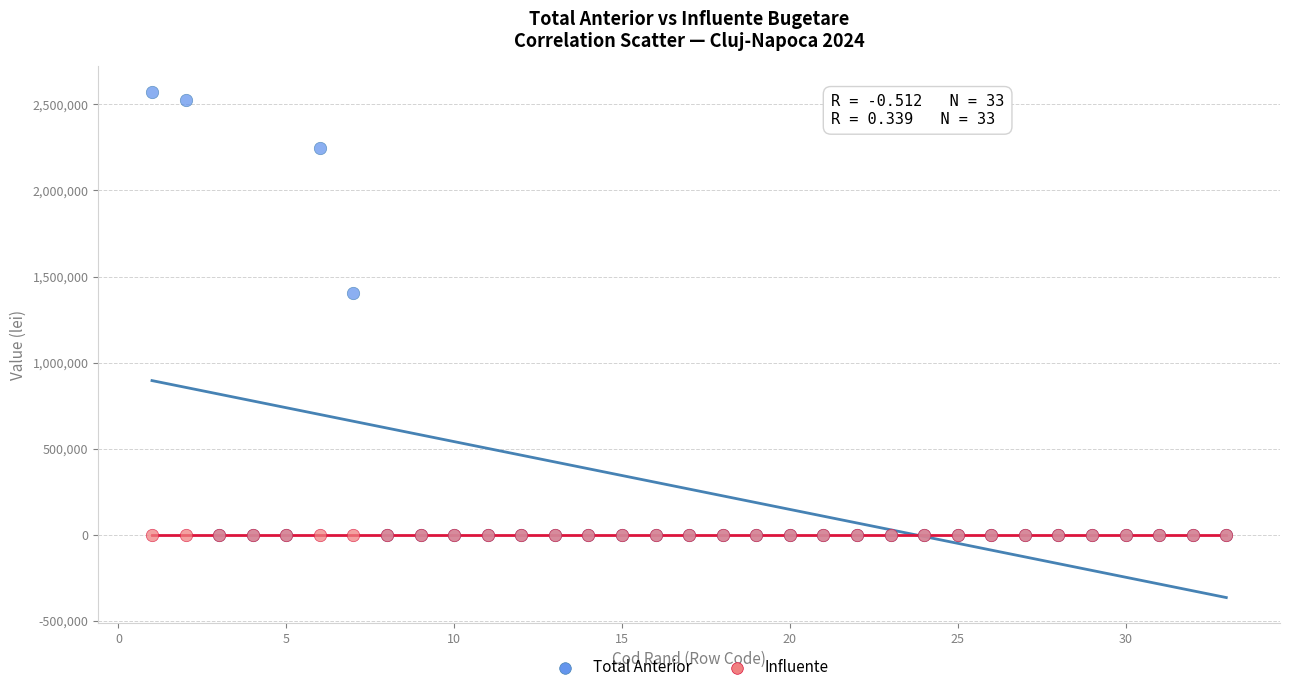

Across all series, what Y value is closest to 1287095?

1407000.0